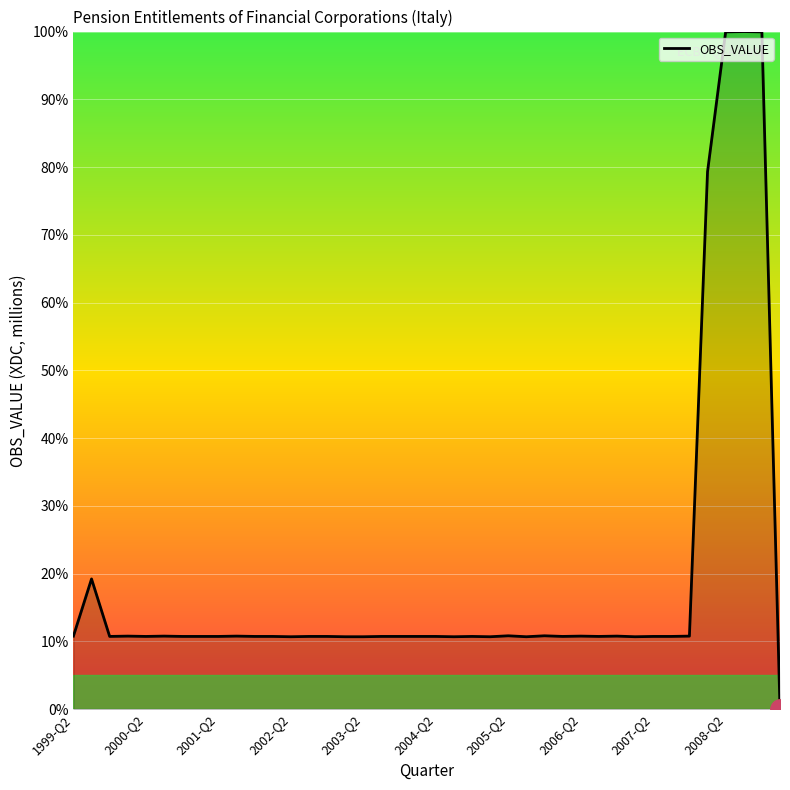

What is the difference between the maximum and minimum values?

100.0